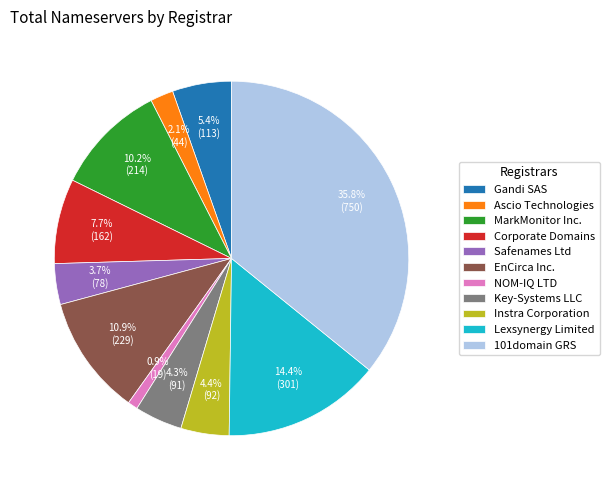

Which category has the biggest portion of the pie?

101domain GRS